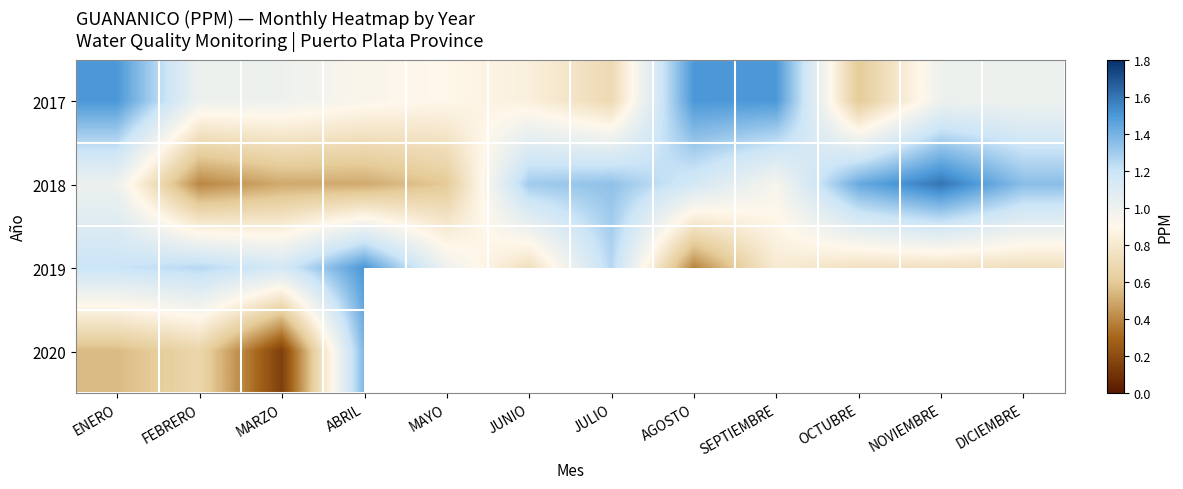

The 2020 series shows 0.1 at MARZO. True or false?

True